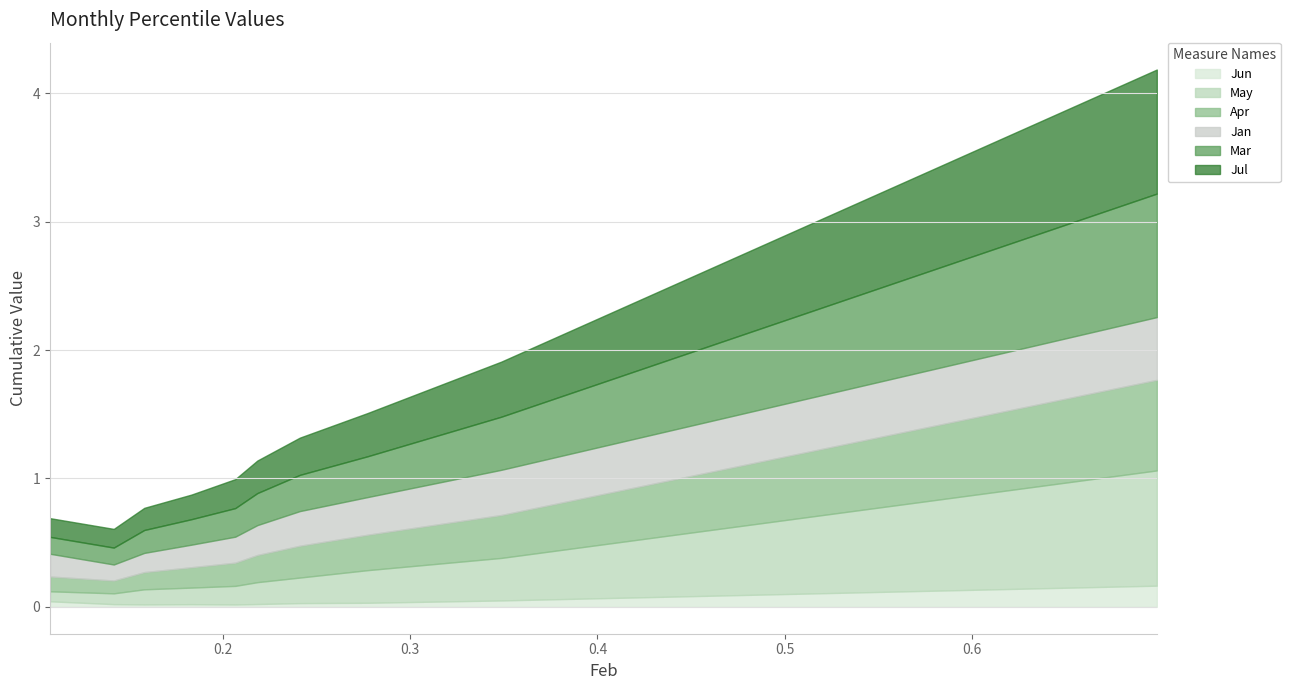

Rank the series at pct45 from lowest to highest value.

Jun, May, Apr, Jan, Mar, Jul